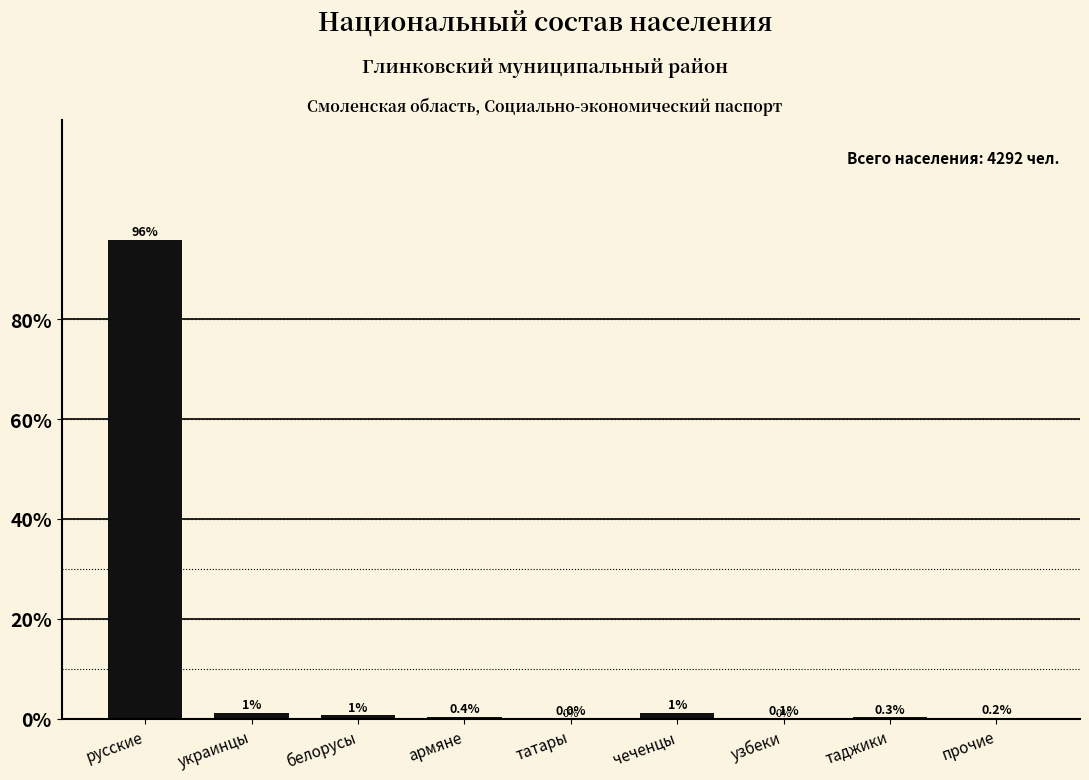

Which has a higher value, узбеки or татары?

узбеки